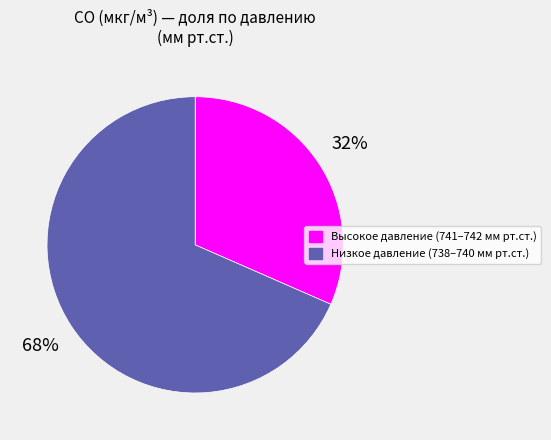

What percentage is the Высокое давление (741–742 мм рт.ст.) slice, to the nearest percent?

32%